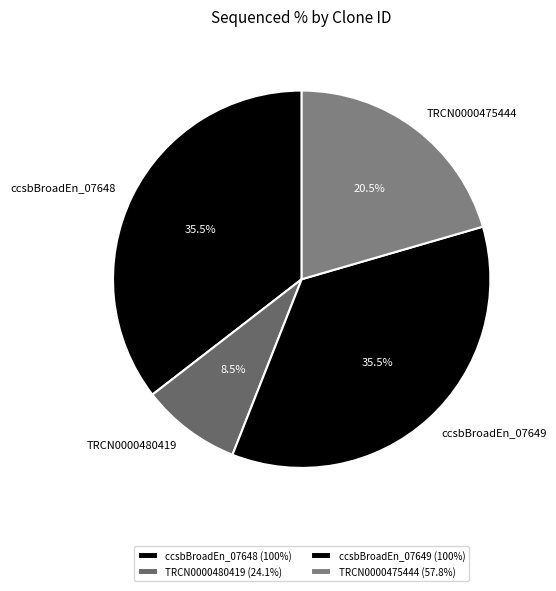

What percentage do ccsbBroadEn_07649 and TRCN0000475444 together represent?

56.0%